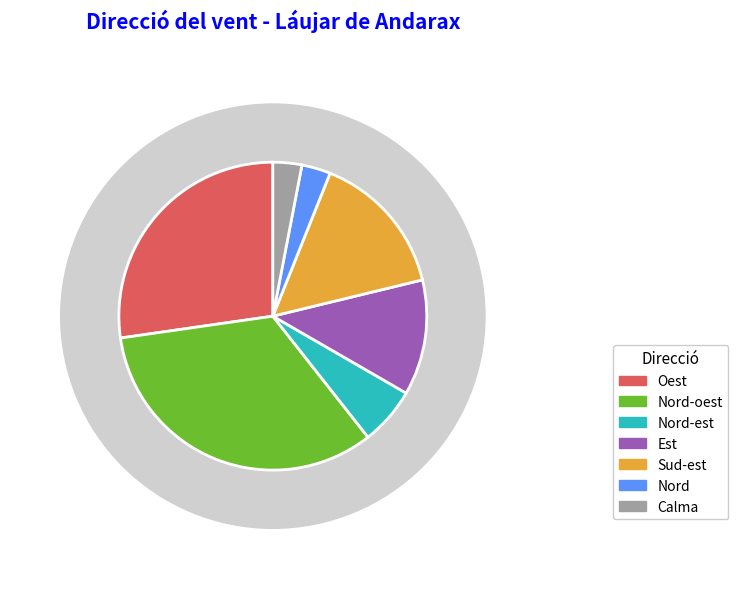

What is the change in value from Nord-est to Calma?

-1